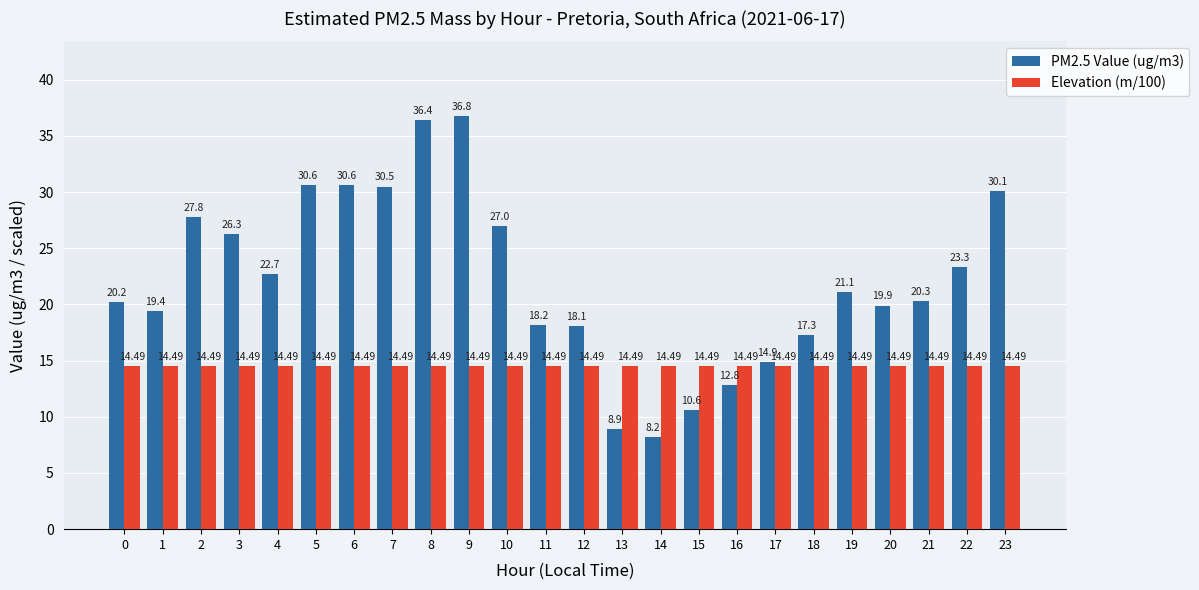

Reading left to right, extract all data points from this chart.

PM2.5 Value (ug/m3): 0=20.2	1=19.4	2=27.8	3=26.3	4=22.7	5=30.6	6=30.6	7=30.5	8=36.4	9=36.8	10=27.0	11=18.2	12=18.1	13=8.9	14=8.2	15=10.6	16=12.8	17=14.9	18=17.3	19=21.1	20=19.9	21=20.3	22=23.3	23=30.1
Elevation (m/100): 0=14.5	1=14.5	2=14.5	3=14.5	4=14.5	5=14.5	6=14.5	7=14.5	8=14.5	9=14.5	10=14.5	11=14.5	12=14.5	13=14.5	14=14.5	15=14.5	16=14.5	17=14.5	18=14.5	19=14.5	20=14.5	21=14.5	22=14.5	23=14.5